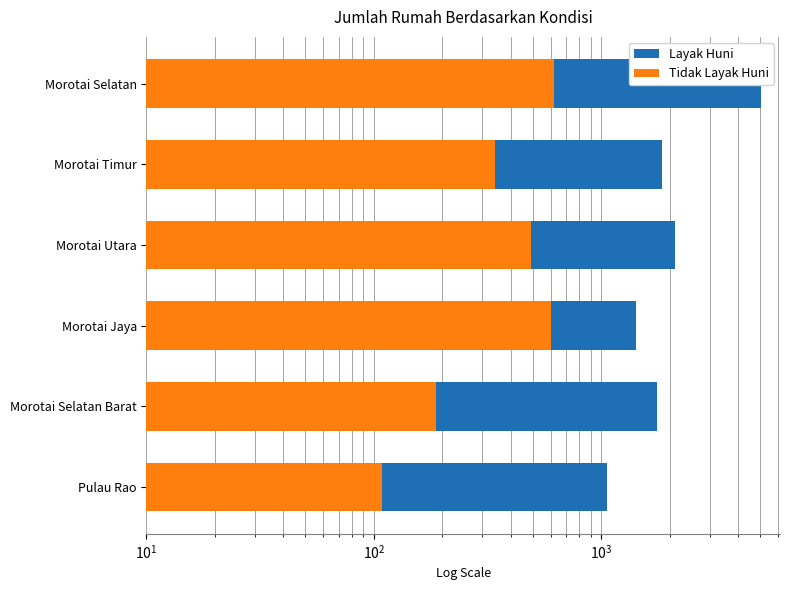

What is the highest value of the Tidak Layak Huni series?

619